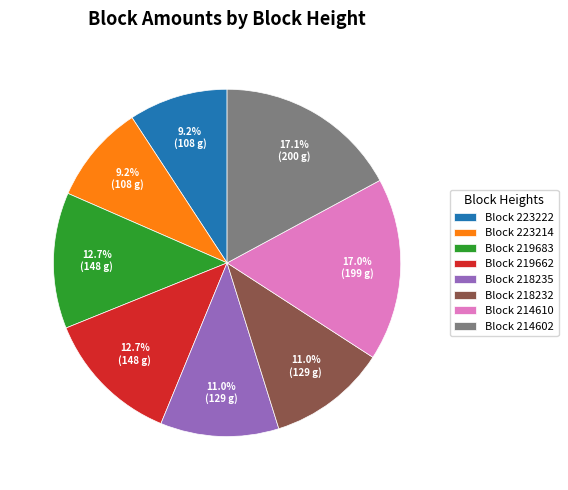

What is the ratio of the value at Block 223222 to the value at Block 219662?

0.7